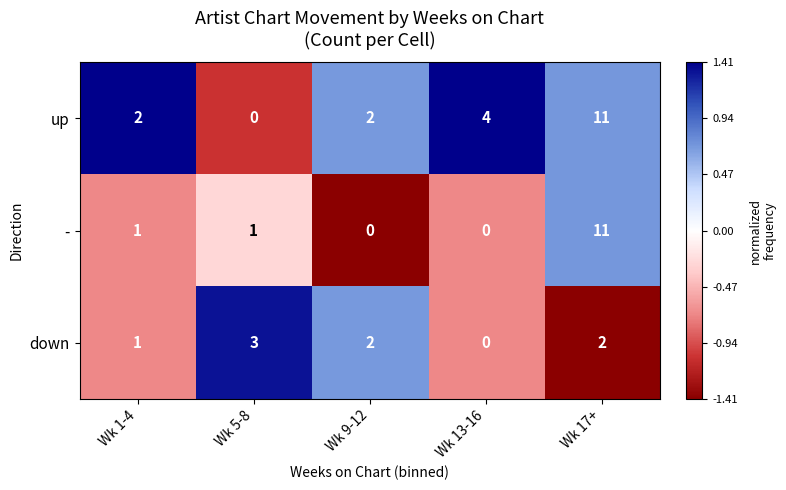

Which series changed the most between Wk 5-8 and Wk 13-16?

up